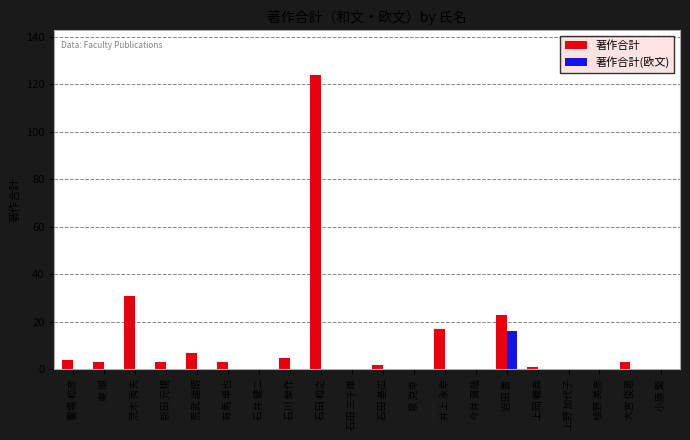

Are the bars grouped side by side (vs. stacked)?

Yes